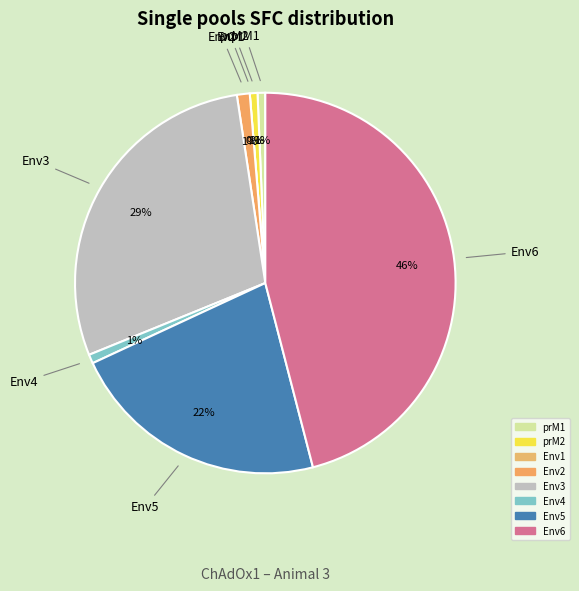

Combined, do Env3 and Env5 account for over 50%?

Yes